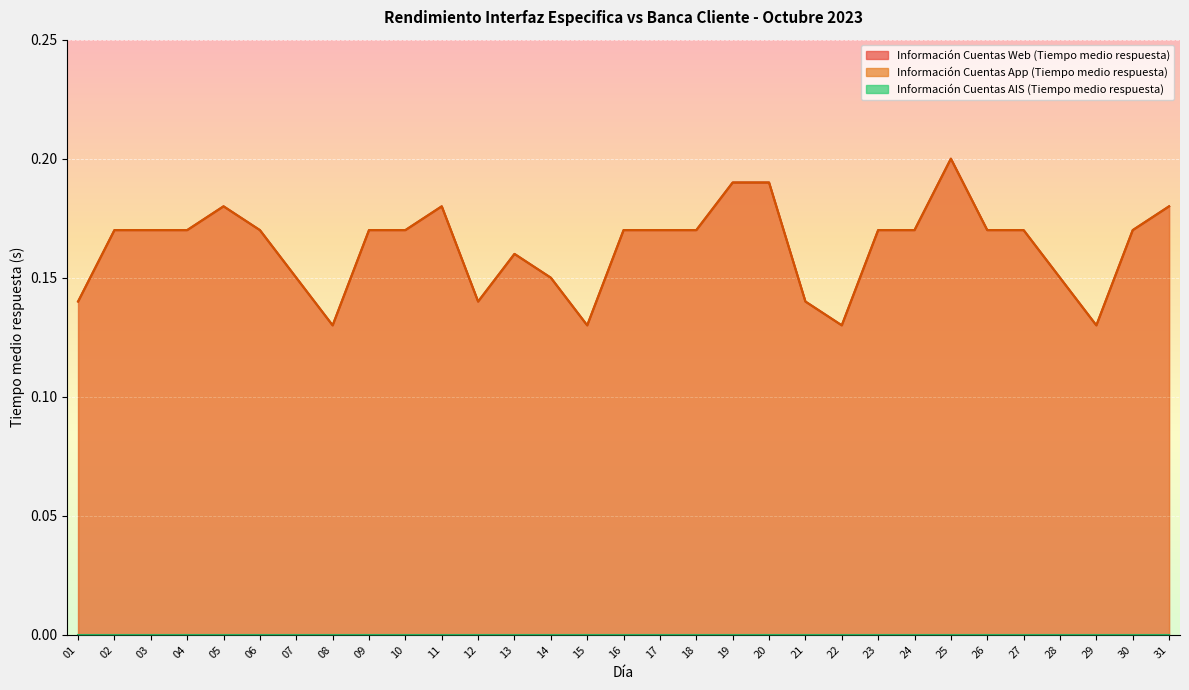

True or false: Información Cuentas Web (Tiempo medio respuesta) and Información Cuentas App (Tiempo medio respuesta) intersect in this chart.

False